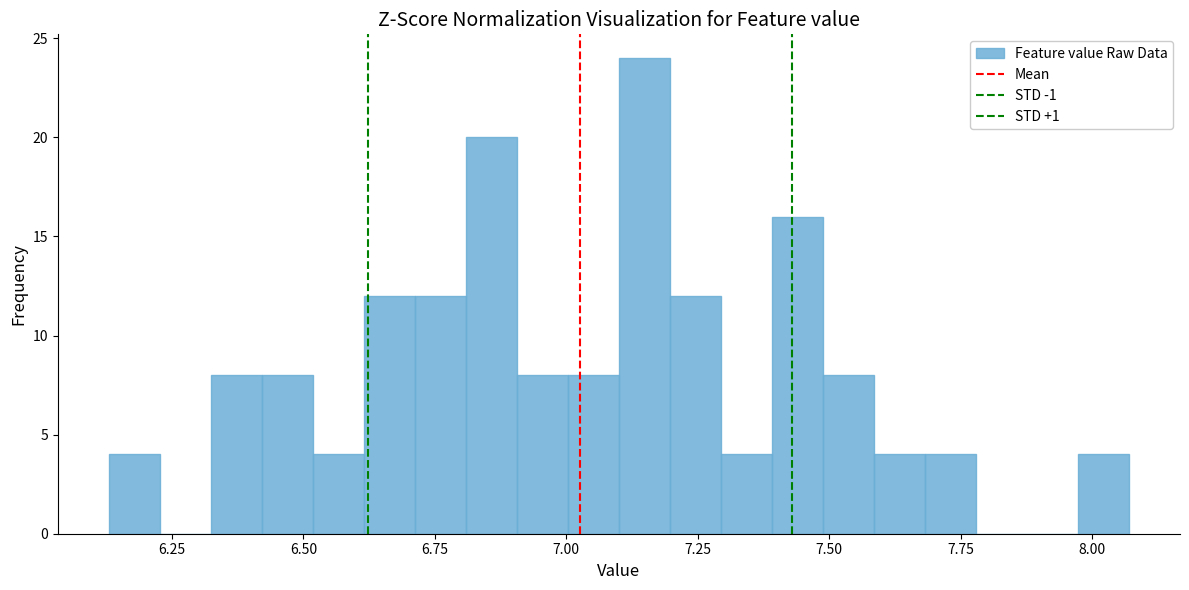

Around what value on the x-axis is the tallest bar? Give the approximate position of its centre, as read against the axis.

7.15